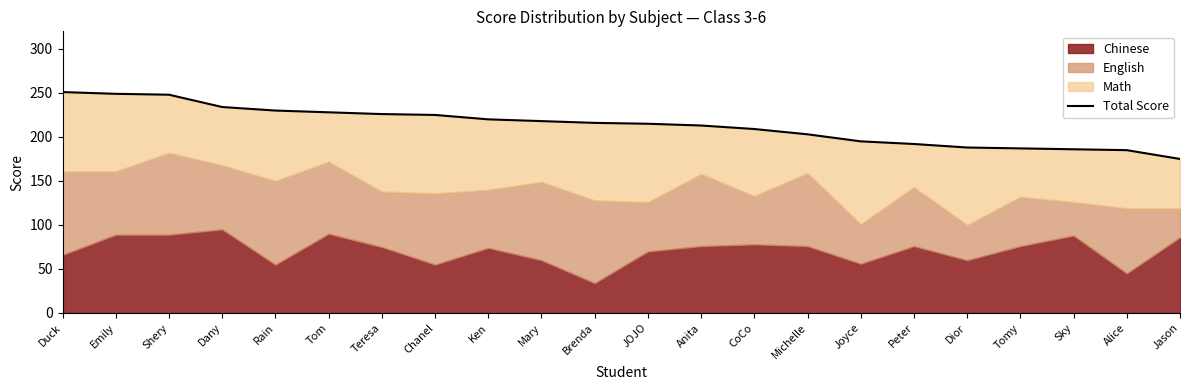

List the labels in order of value, smallest first.

Jason, Alice, Sky, Tomy, Dior, Peter, Joyce, Michelle, CoCo, Anita, JOJO, Brenda, Mary, Ken, Chanel, Teresa, Tom, Rain, Dany, Shery, Emily, Duck